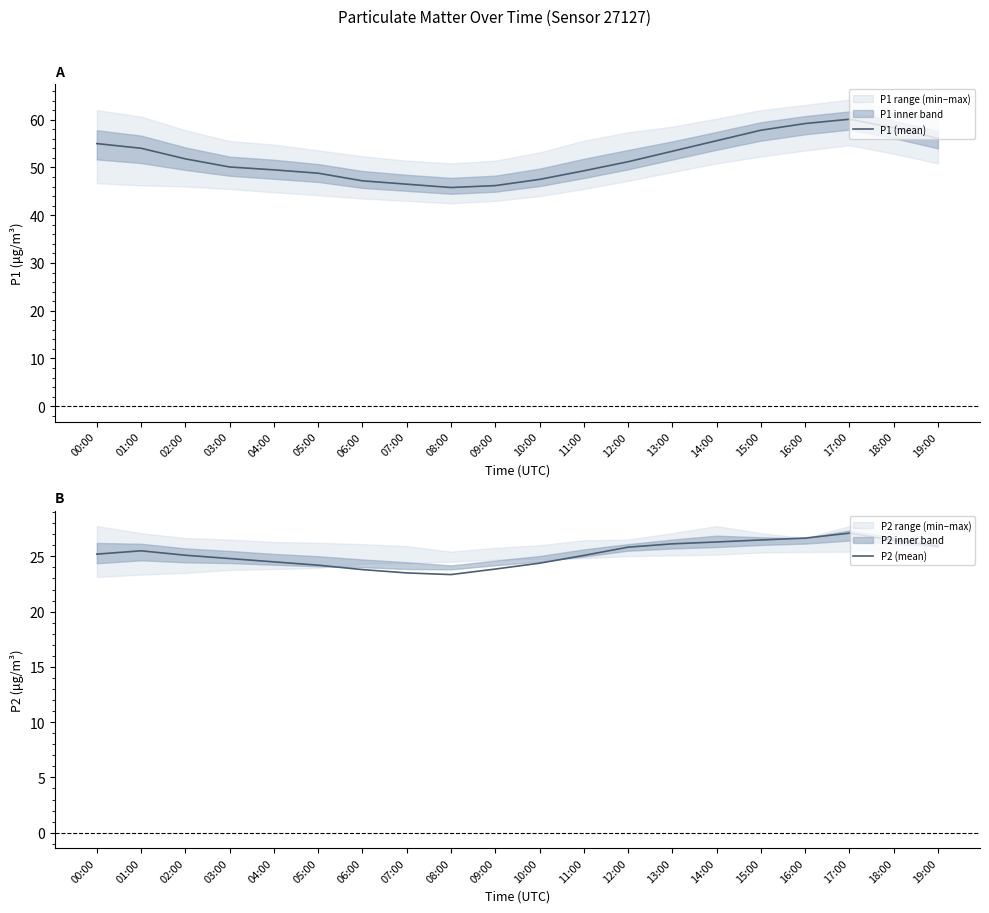

True or false: P2 (mean) and P1 (mean) intersect in this chart.

False